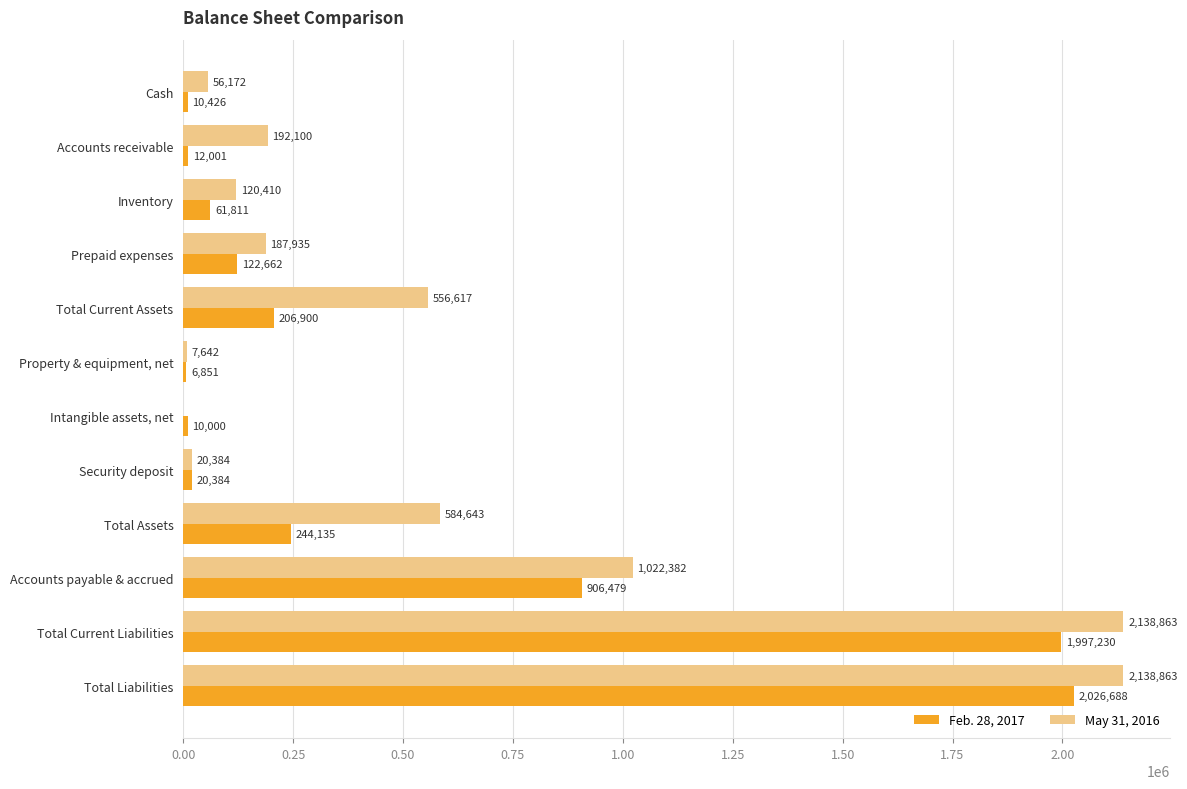

What is the sum of the Feb. 28, 2017 values at Security deposit and Intangible assets, net?

30384